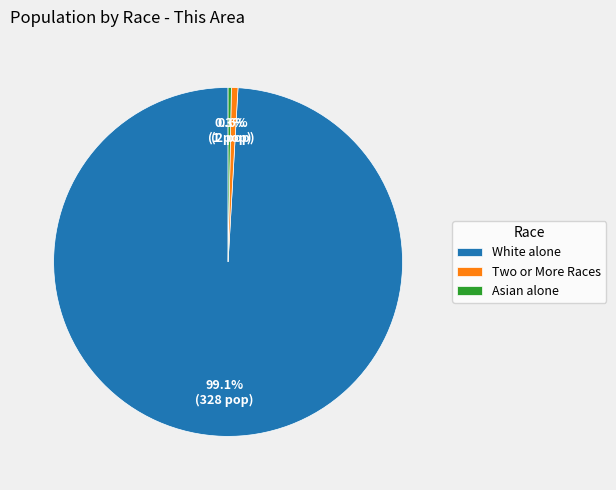

Does White alone represent more than half of the total?

Yes